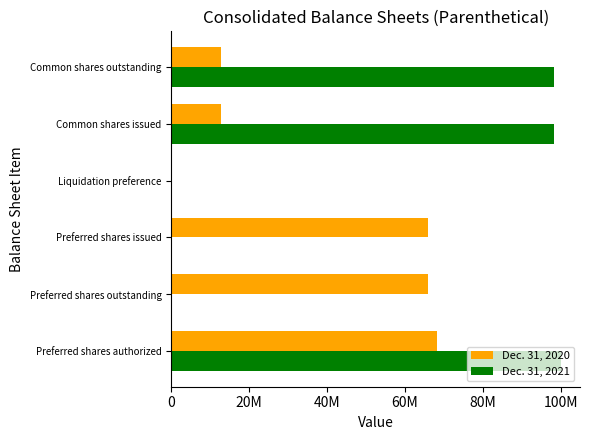

What is the sum of all Dec. 31, 2020 values?

226113239